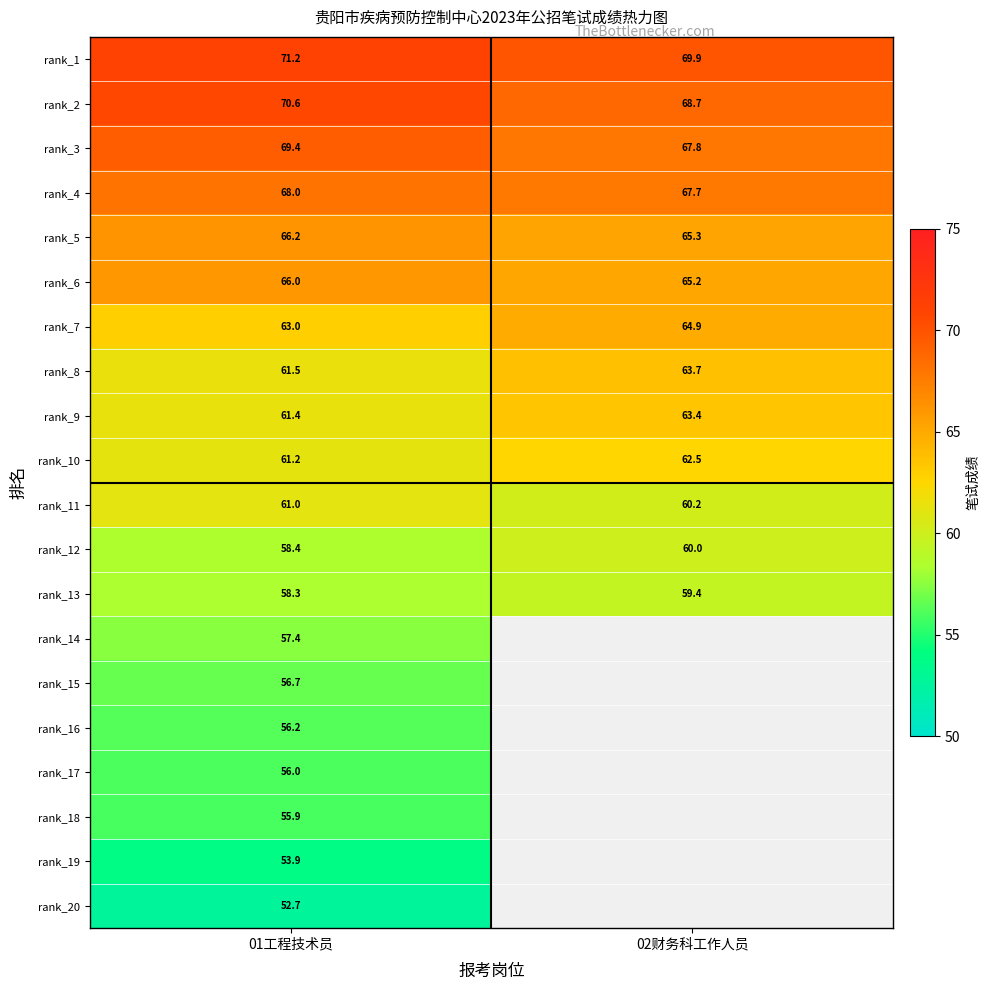

Which has a higher value, 01工程技术员 or 02财务科工作人员?

01工程技术员